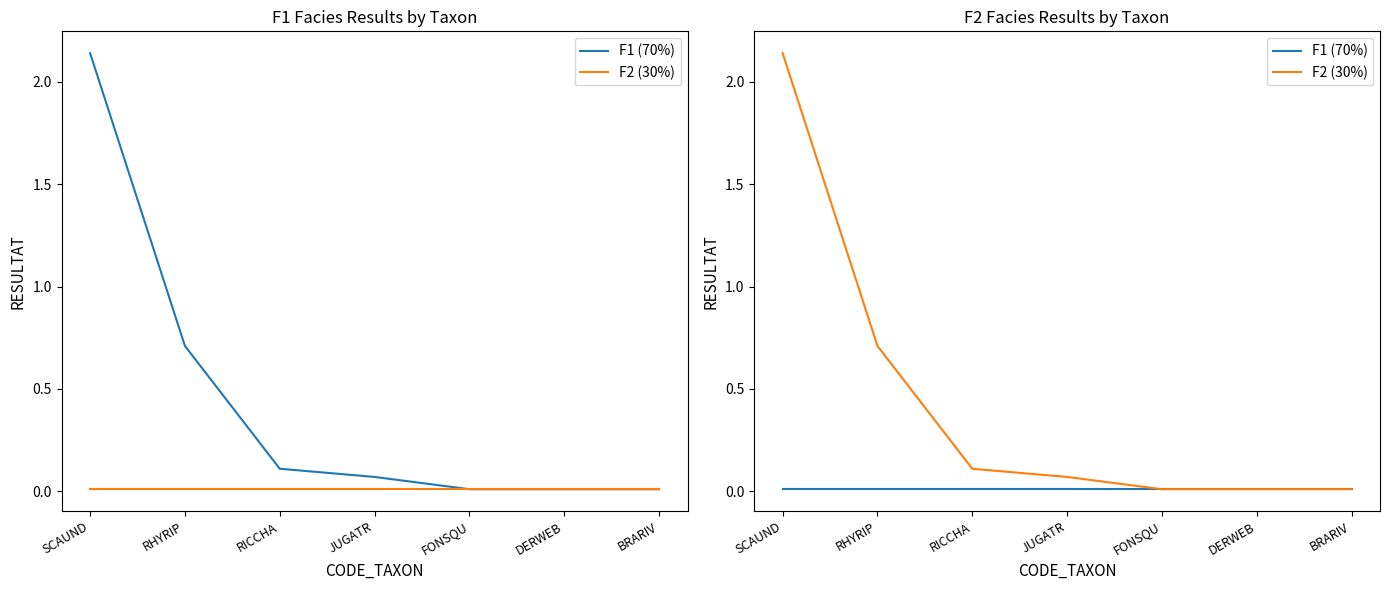

True or false: F1 (70%) has more than 1 points higher than both neighbors.

False